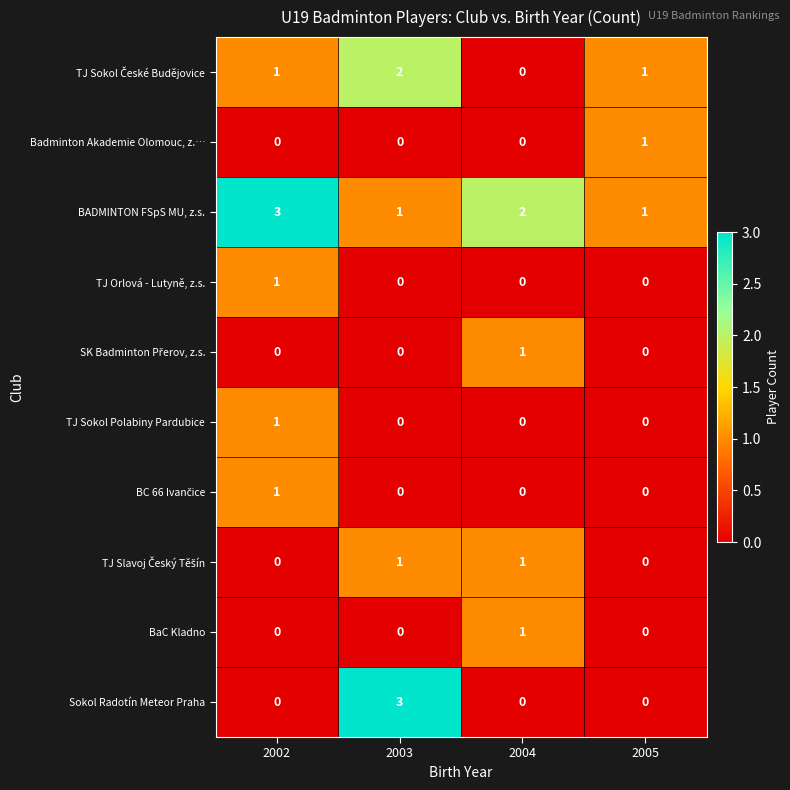

Read the Sokol Radotín Meteor Praha value at 2003.

3